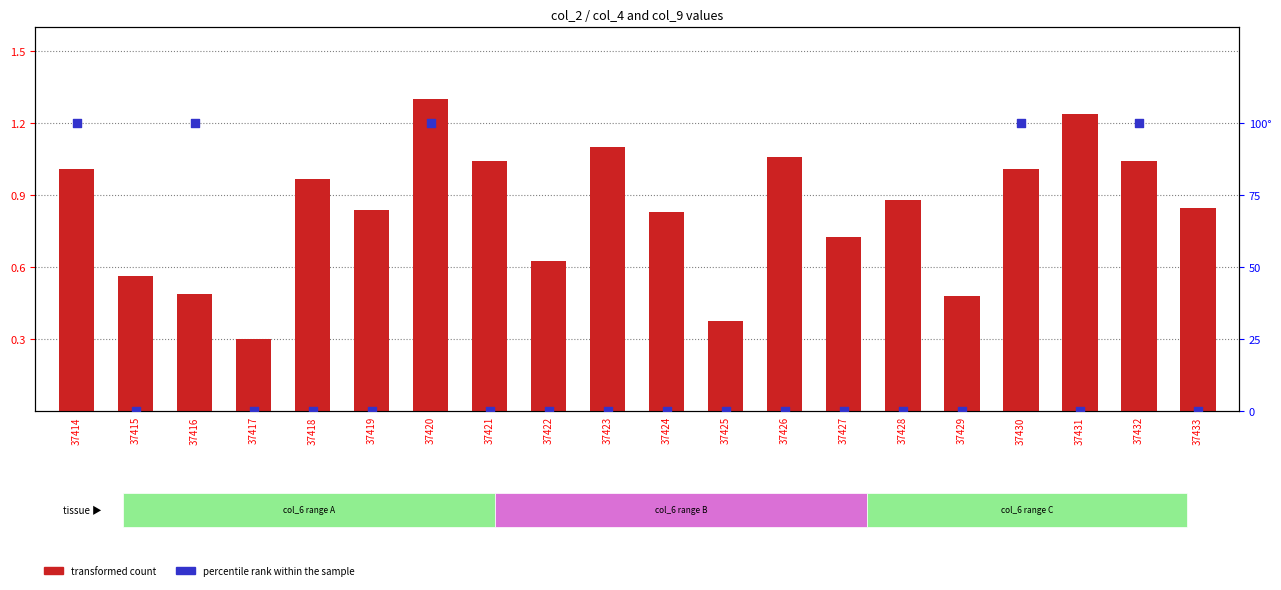

At how many categories does at least one series exceed 68?

5